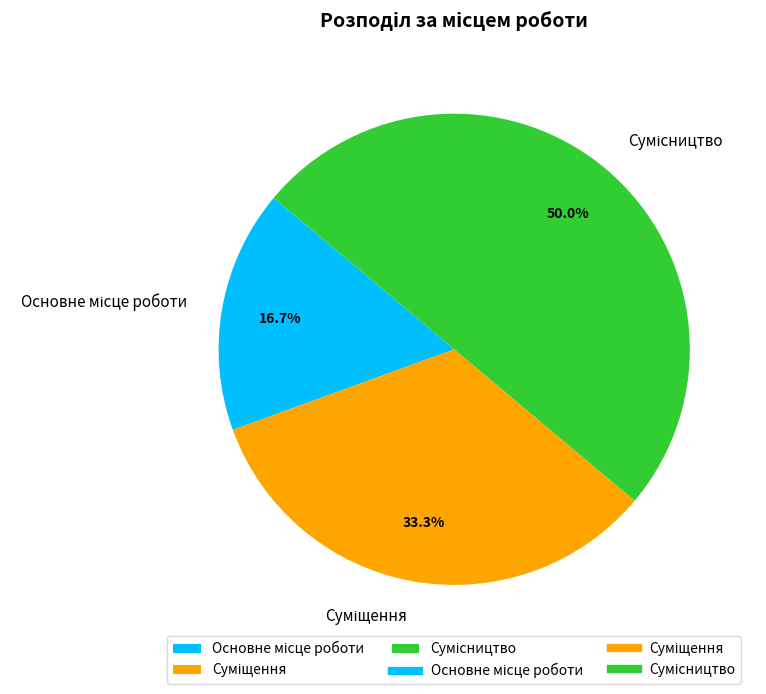

To the nearest percent, what is the average slice percentage?

33%